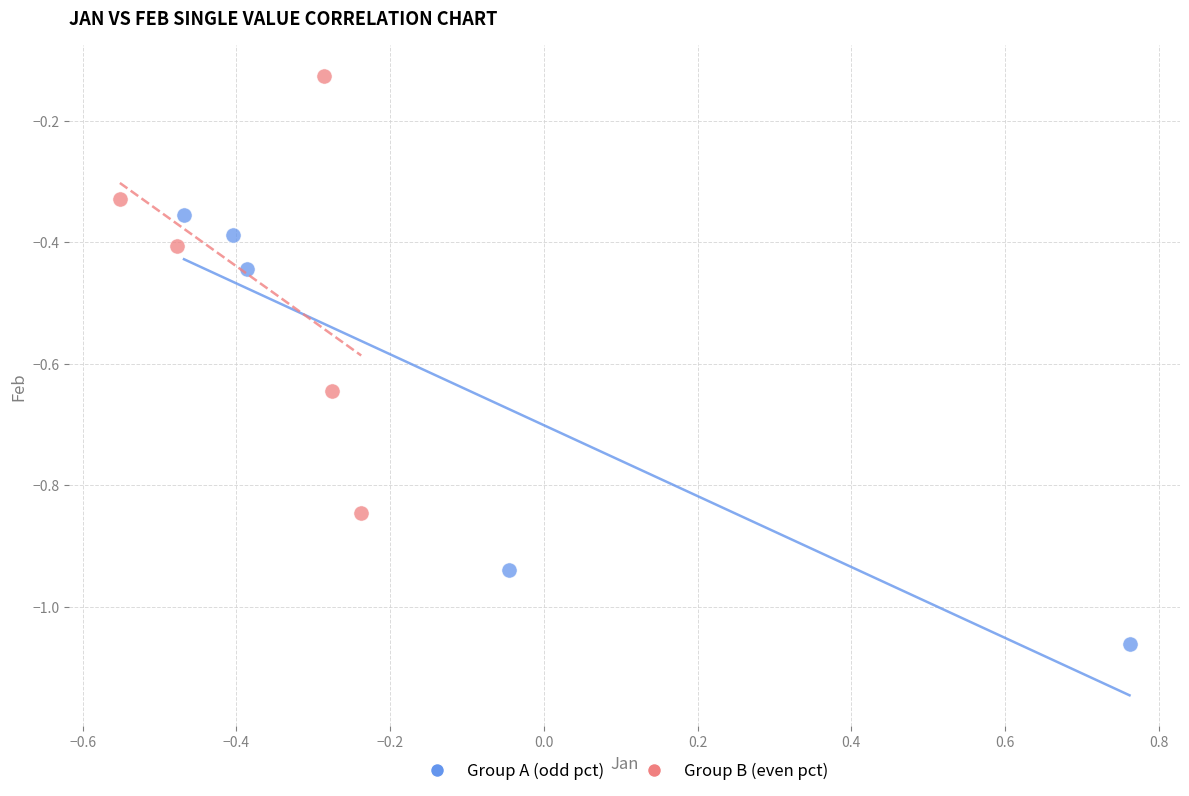

Which series contains the lowest Y value?

Group A (odd pct)